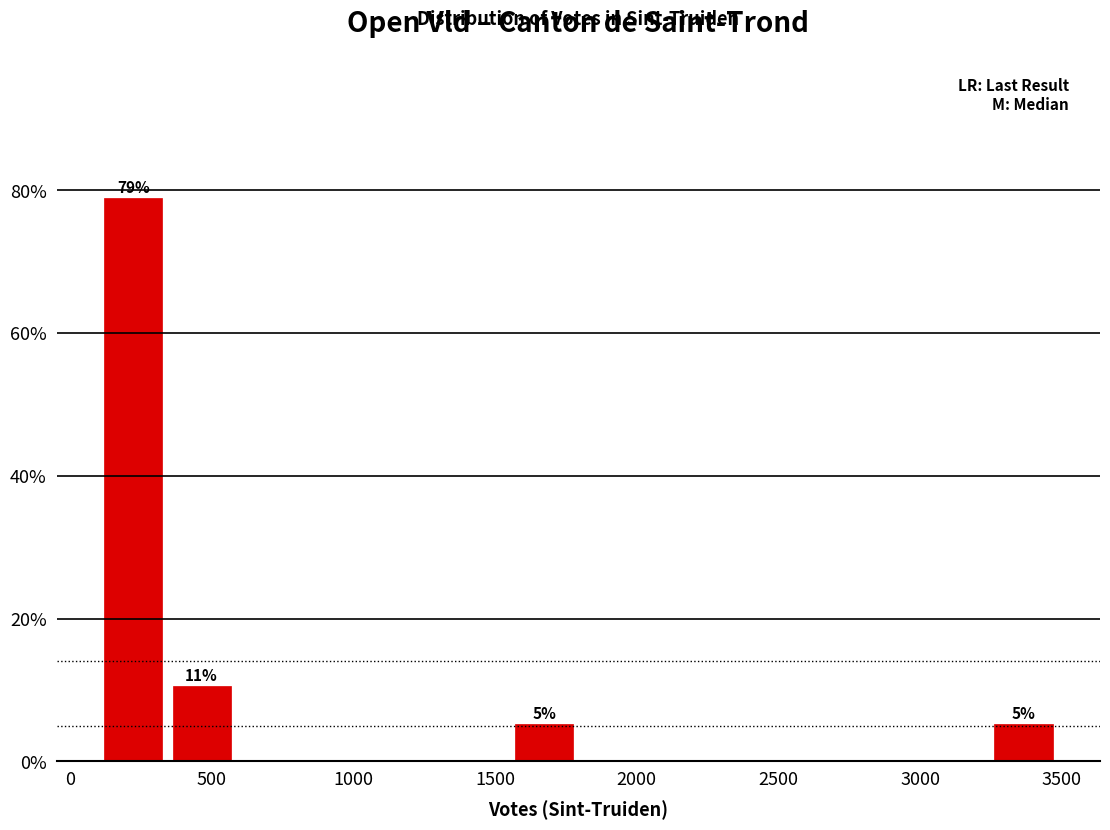

Over which range of the x-axis is the bar tallest?

100 to 350